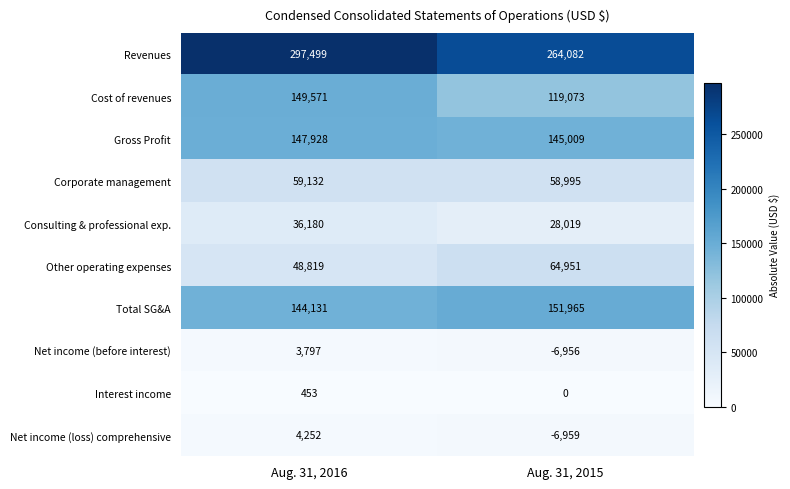

Rank the series at Aug. 31, 2015 from highest to lowest value.

Revenues, Total SG&A, Gross Profit, Cost of revenues, Other operating expenses, Corporate management, Consulting & professional exp., Interest income, Net income (before interest), Net income (loss) comprehensive